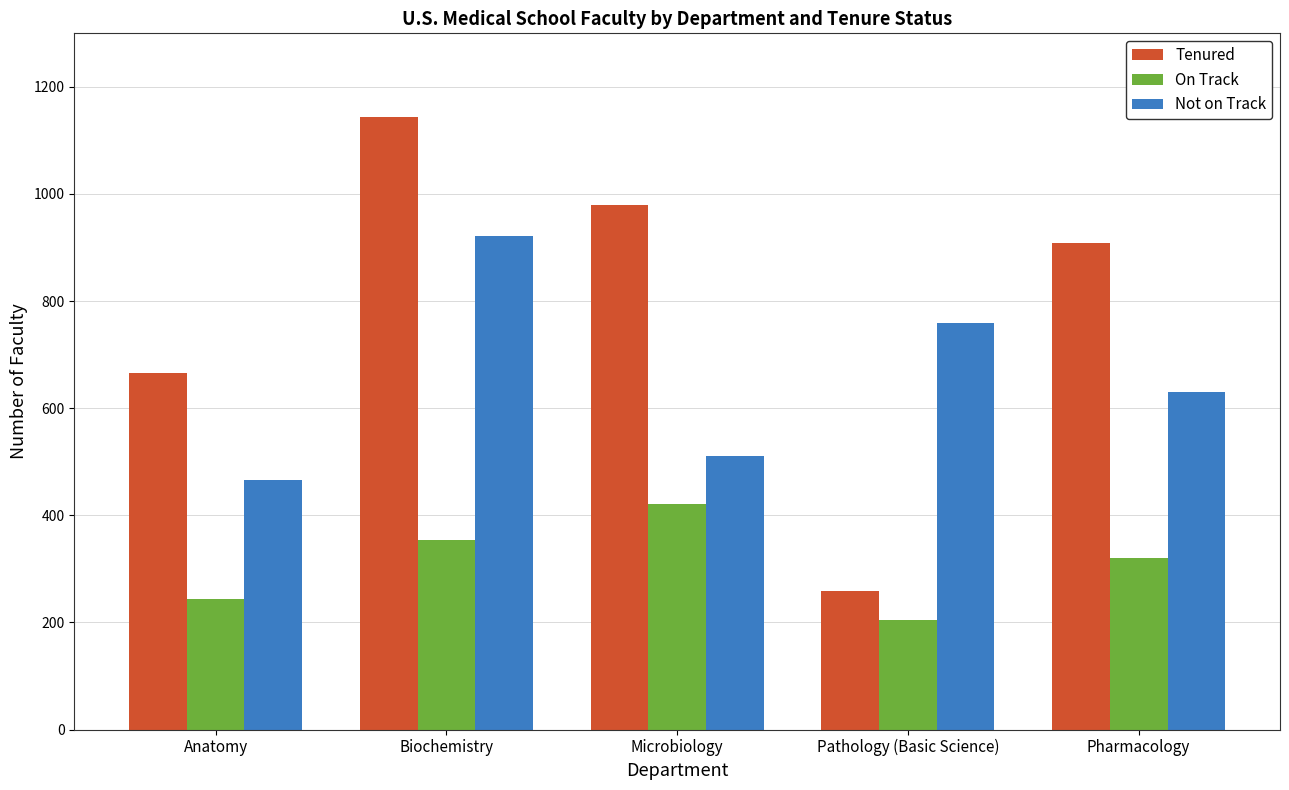

How many bars are there in each group?

3